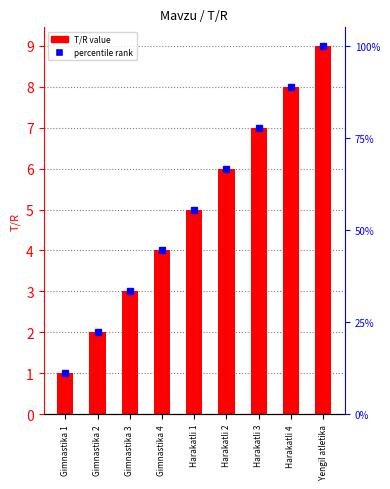

What is the change in value from Gimnastika 1 to Harakatli 4?

+7